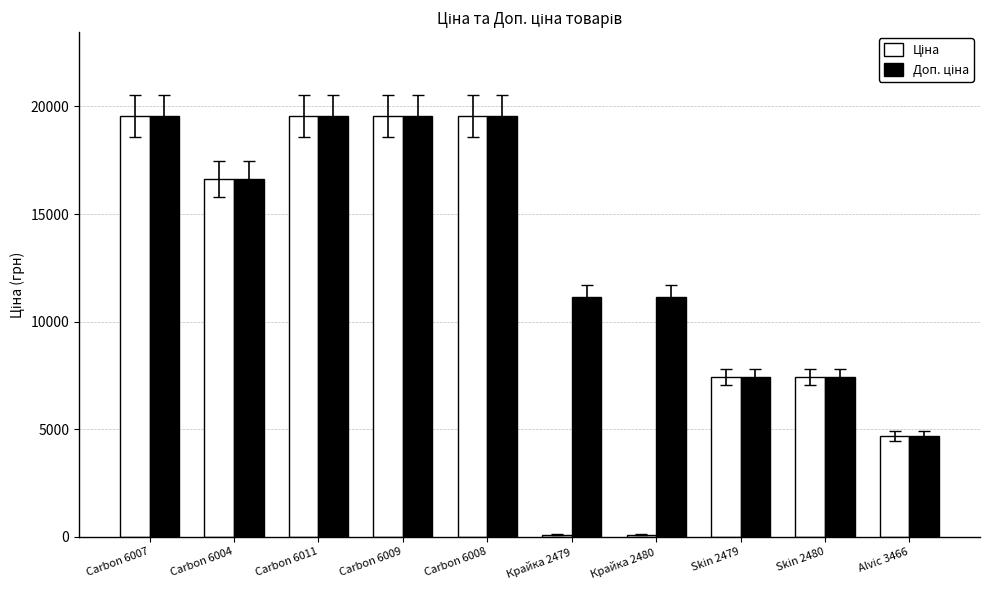

What is the greatest value displayed?

19542.7